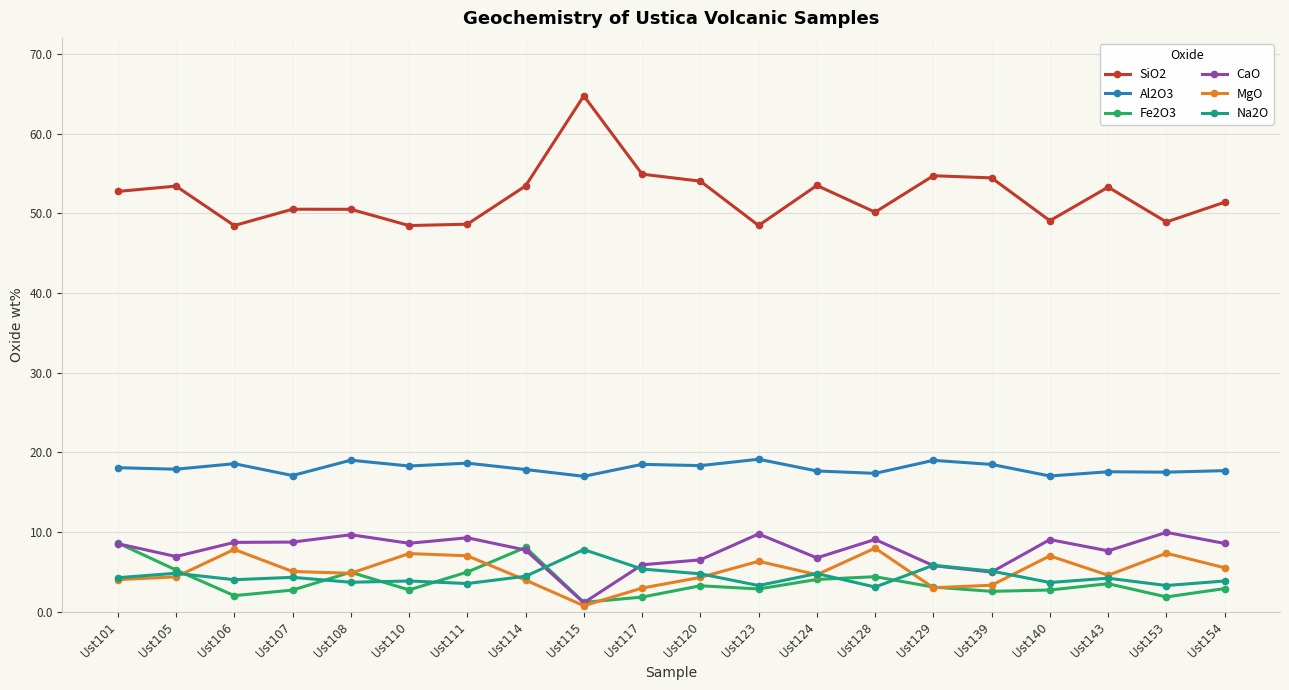

What is the difference between the Al2O3 values at Ust123 and Ust114?

1.3